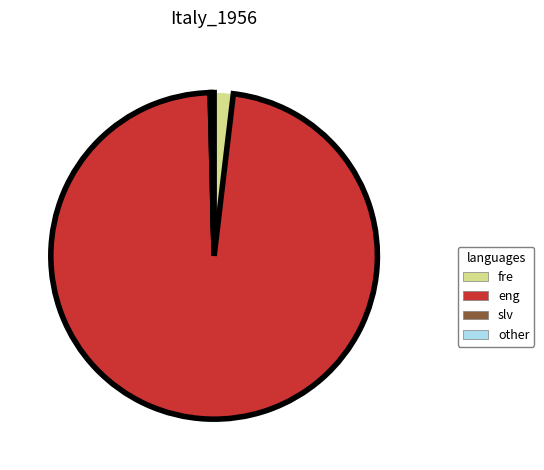

What is the ratio of the value at eng to the value at other?

333.6